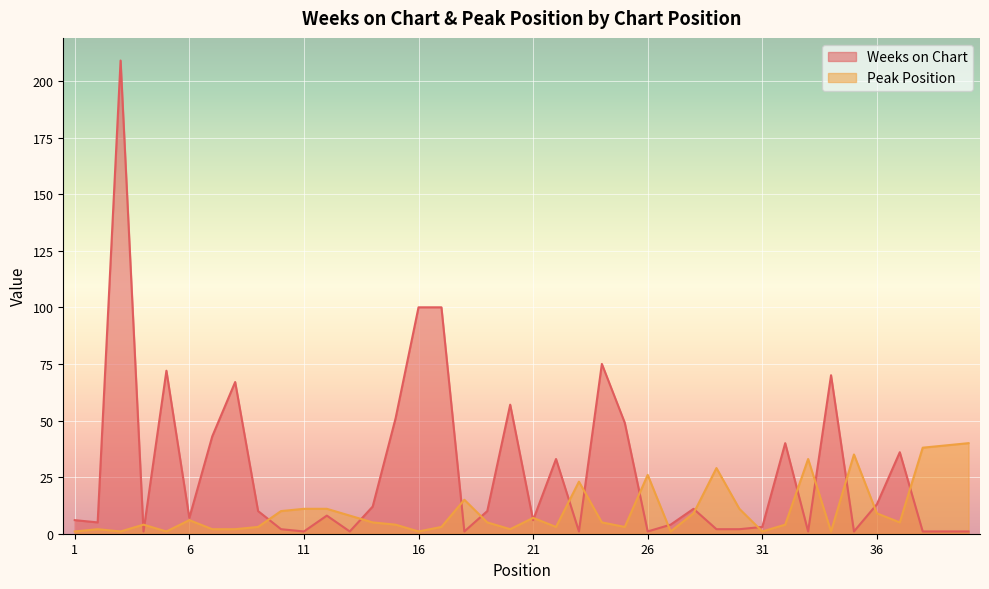

Between 37 and 30, which is larger?

37